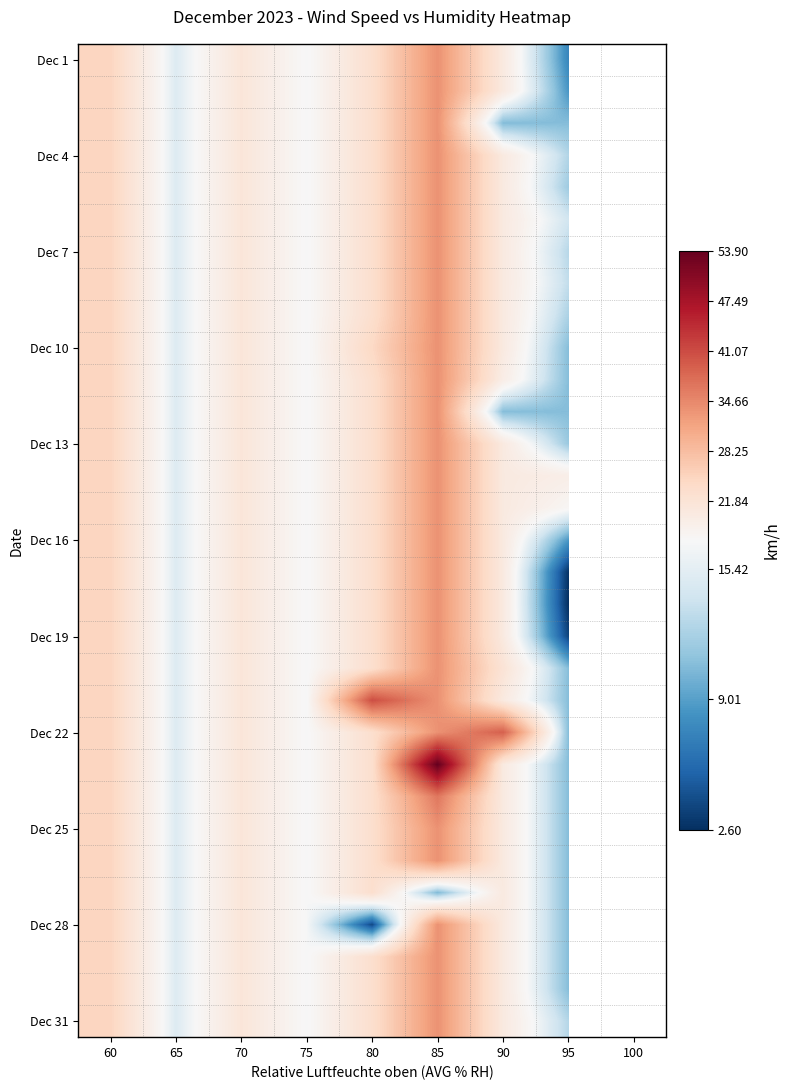

What is the total value across all series at 60?

771.9